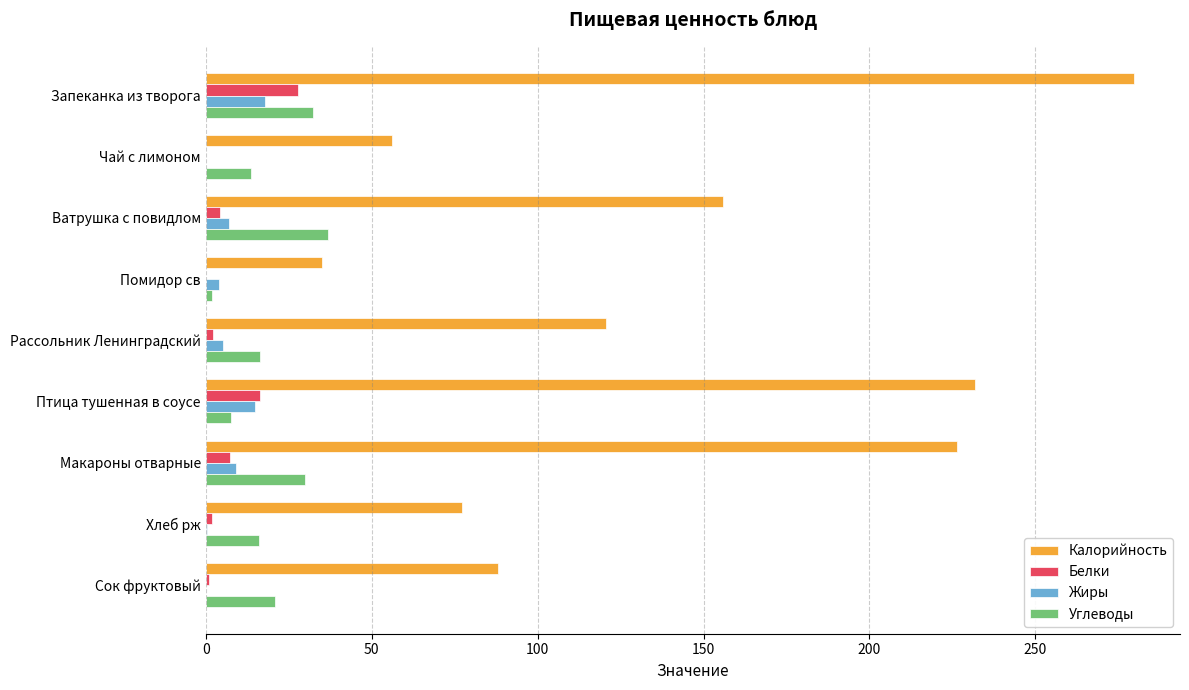

Which series changed the most between Запеканка из творога and Рассольник Ленинградский?

Калорийность